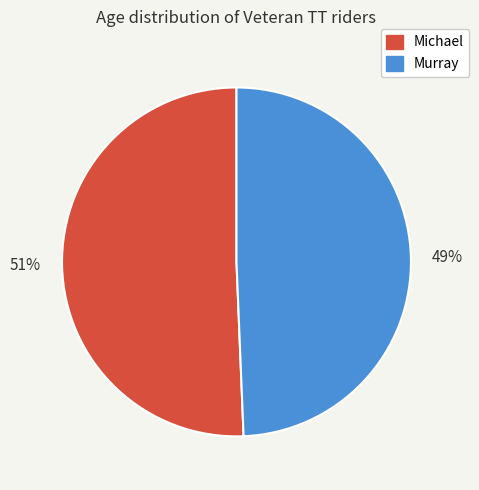

To the nearest percent, what is the average slice percentage?

50%